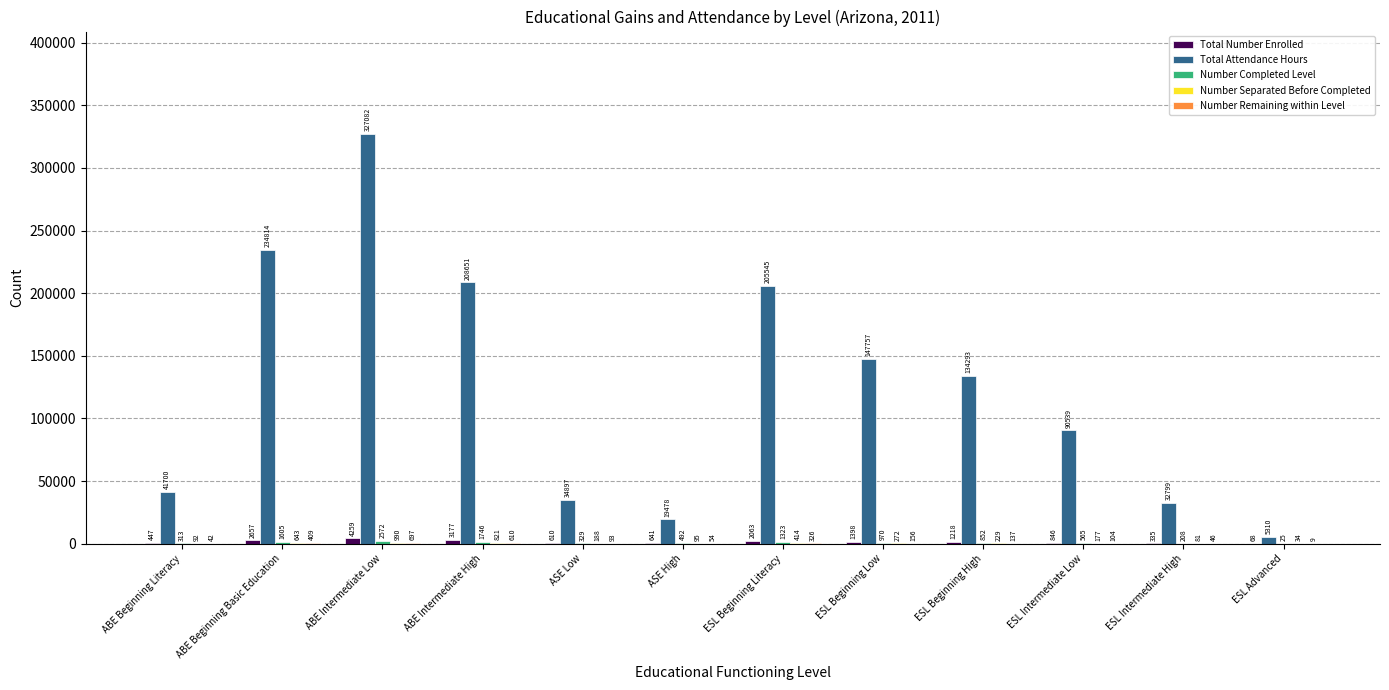

What is the sum of the Total Attendance Hours values at ESL Beginning Low and ABE Beginning Literacy?

189457